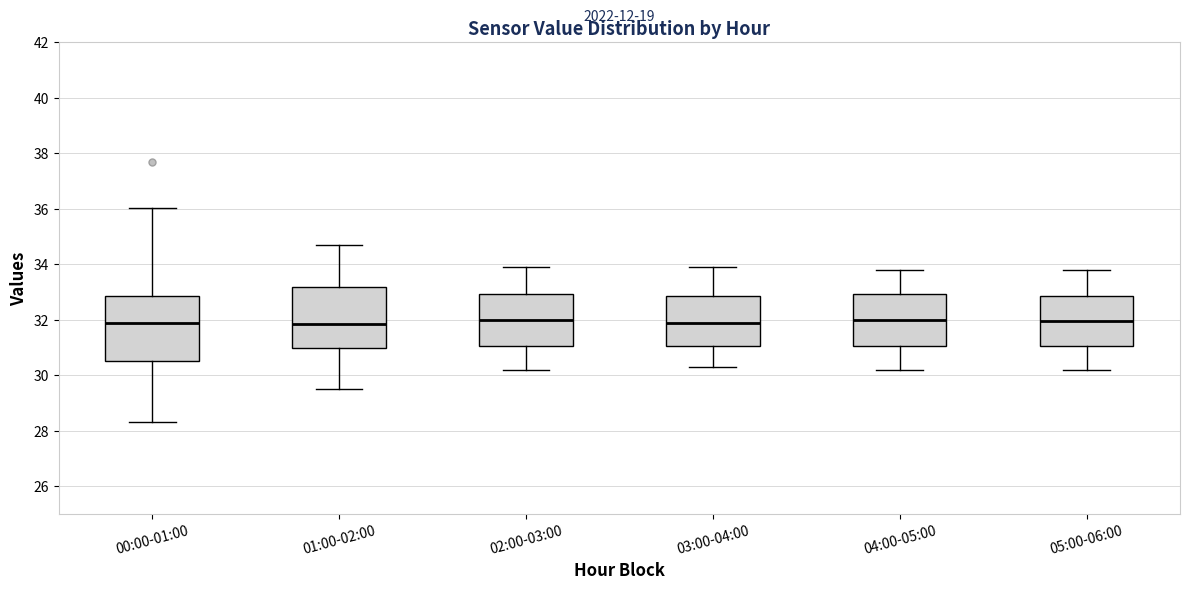

Reading left to right, transcribe this box plot: for each box, give where its median line is, the range the box spans, and where its two whiskers end, as read against the y-axis. The values are not printed on the chart, so give them approximately, as read against the axis.

00:00-01:00: median 31.8, box 30.4 to 32.8, whiskers 28.4 to 36.0
01:00-02:00: median 31.8, box 31.0 to 33.2, whiskers 29.6 to 34.8
02:00-03:00: median 32.0, box 31.0 to 33.0, whiskers 30.2 to 34.0
03:00-04:00: median 32.0, box 31.0 to 32.8, whiskers 30.4 to 34.0
04:00-05:00: median 32.0, box 31.0 to 33.0, whiskers 30.2 to 33.8
05:00-06:00: median 32.0, box 31.0 to 32.8, whiskers 30.2 to 33.8